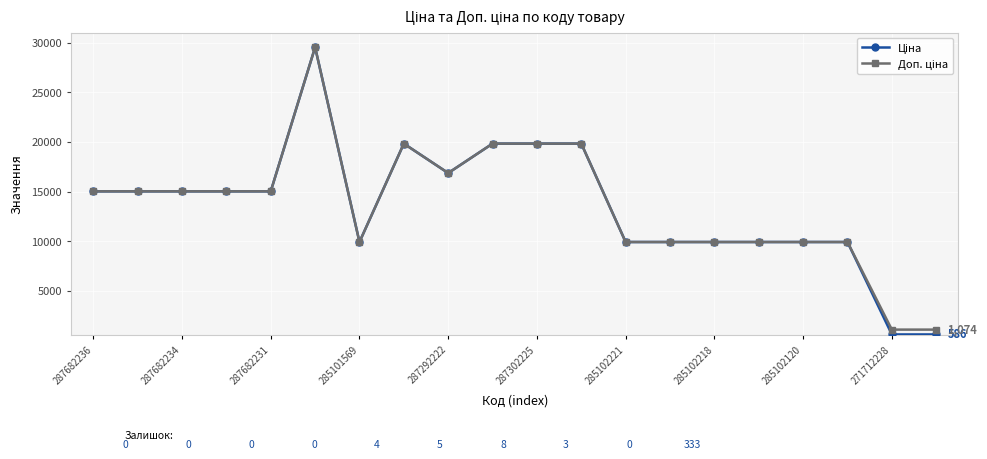

What is the maximum value shown in the chart?

29548.9